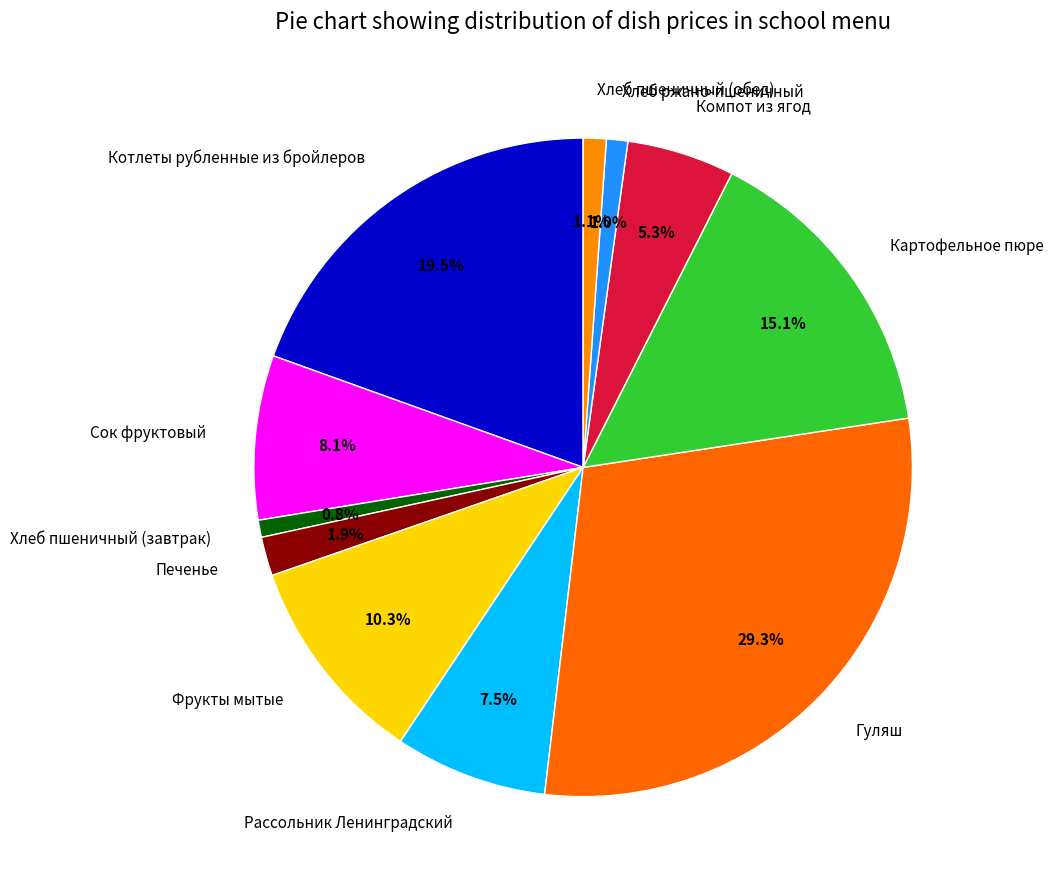

How many slices are in this pie chart?

11